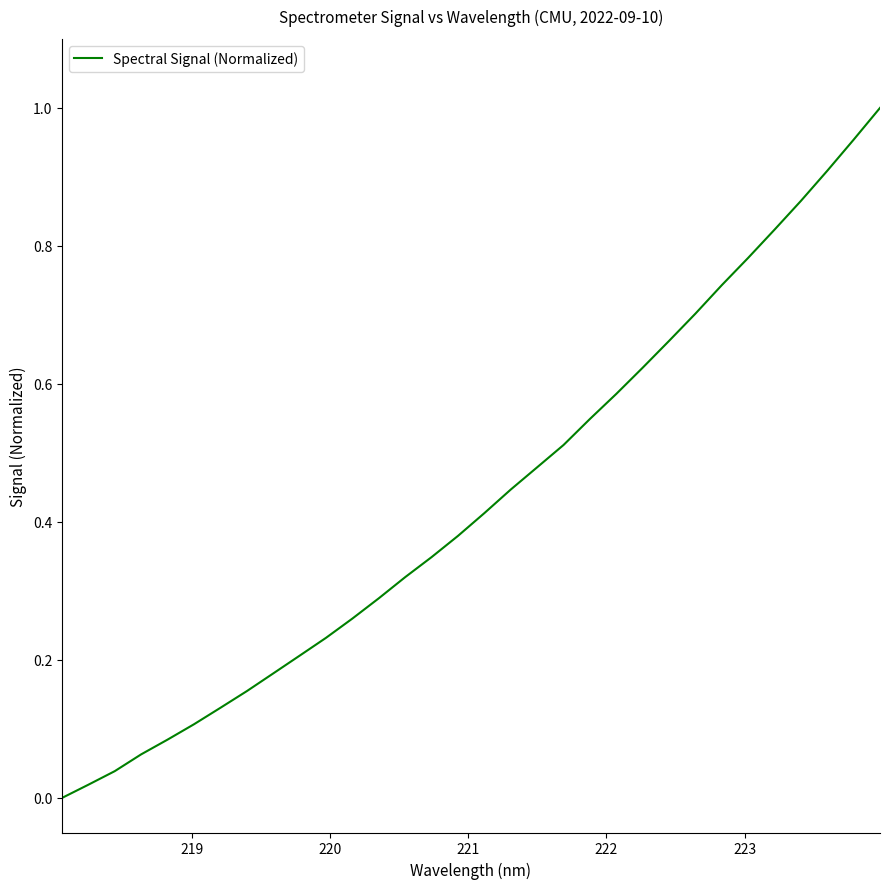

How many lines are shown in the chart?

1